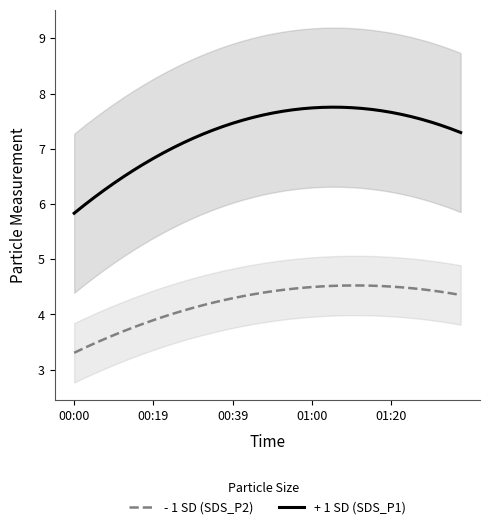

At 37, list the series in order from largest to smallest.

+ 1 SD (SDS_P1), - 1 SD (SDS_P2)